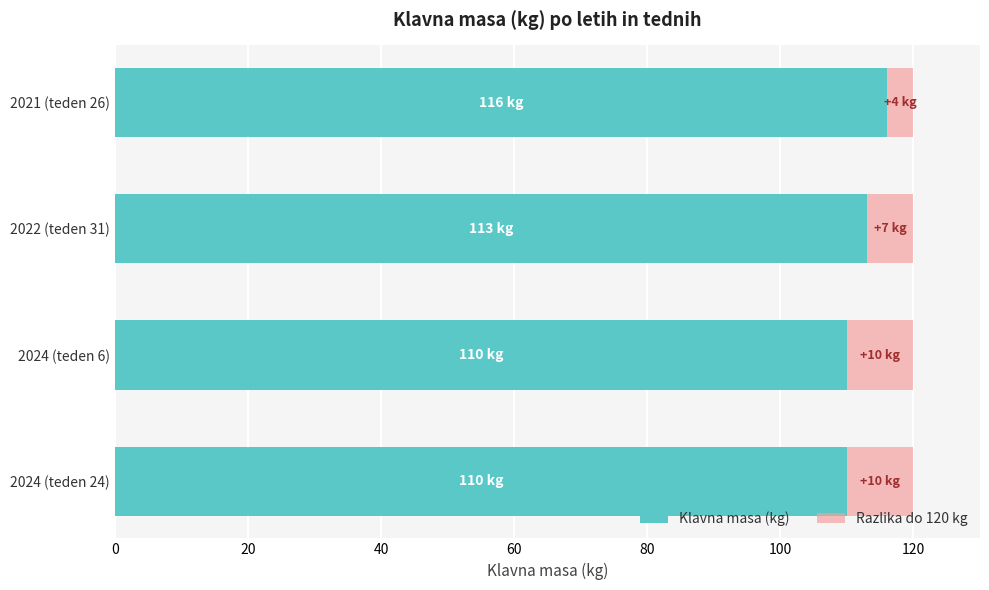

What is the average value of the Klavna masa (kg) series?

112